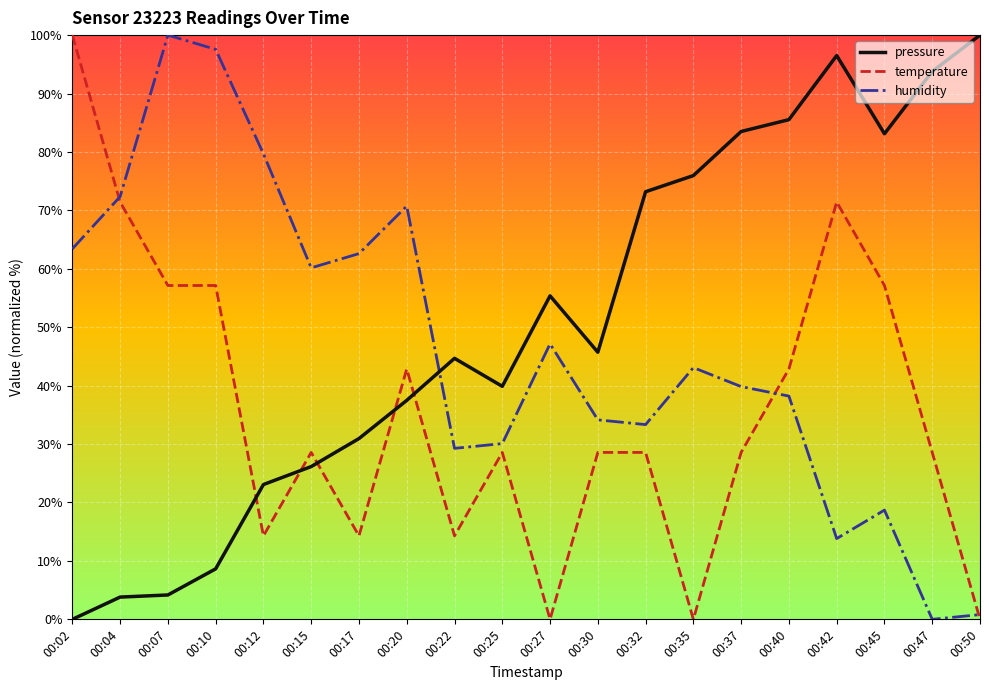

Is the value of humidity at 00:07 greater than the value of pressure at 00:27?

Yes